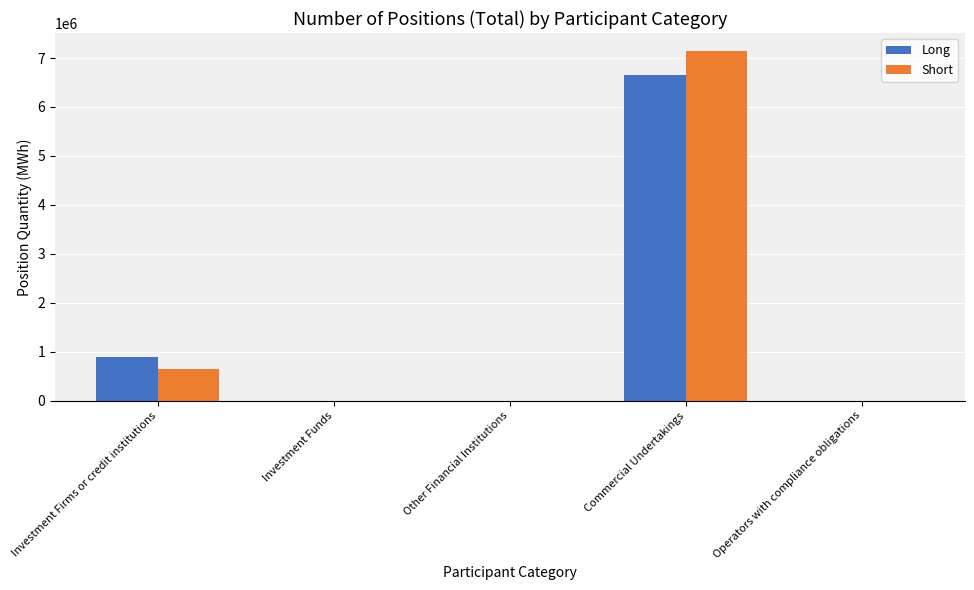

True or false: Long has a value of 11617232 at Commercial Undertakings.

False